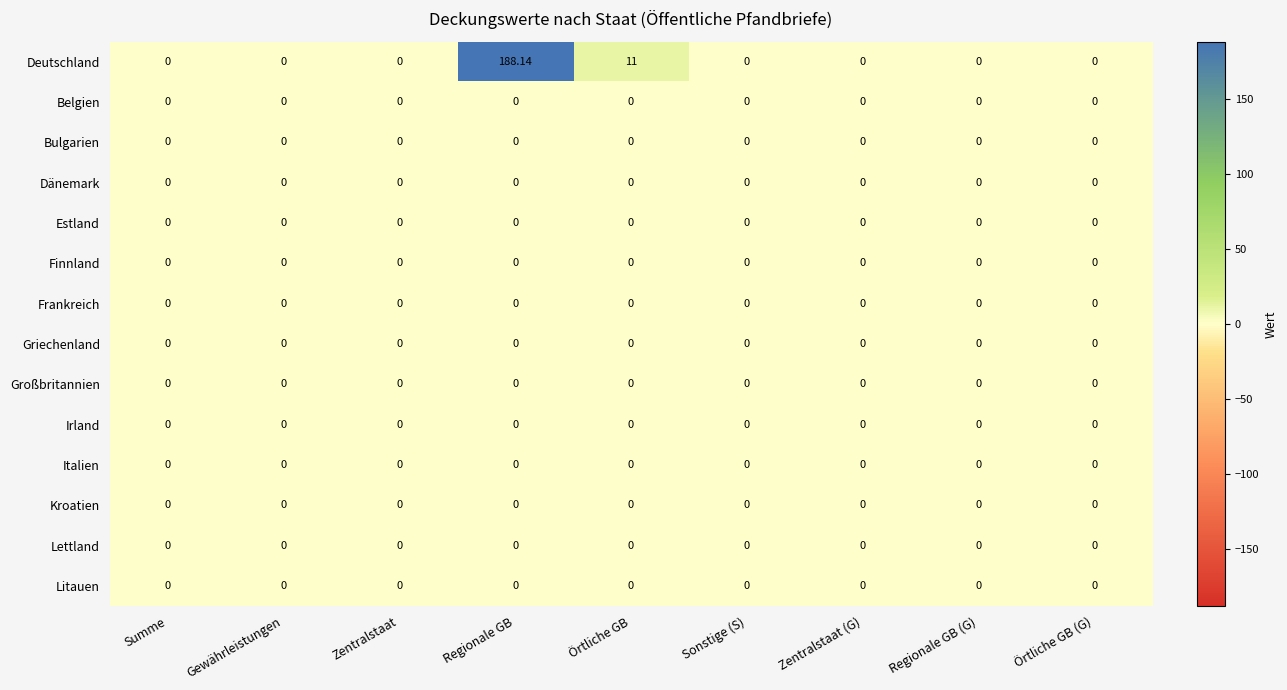

Which series has the largest total across all categories?

Deutschland